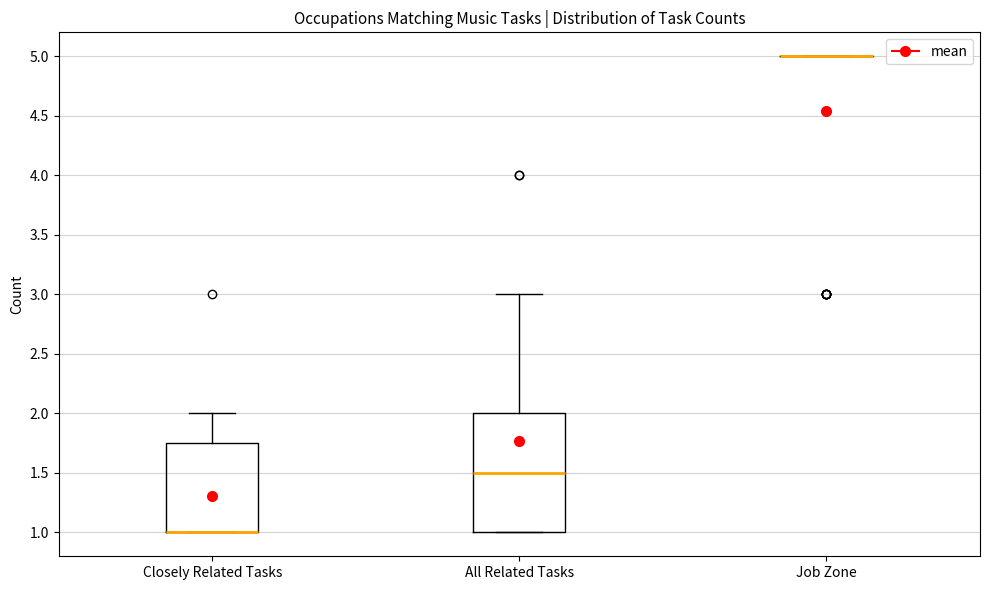

Where does the upper whisker of the box for All Related Tasks end on the y-axis? The values are not printed on the chart, so give them approximately, as read against the axis.

3.00